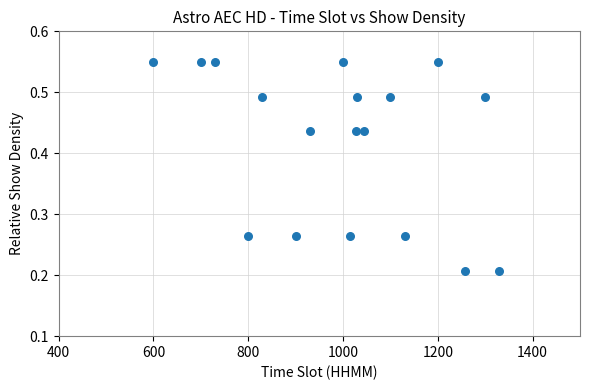

What is the range of X values (max minus min)?

730.0